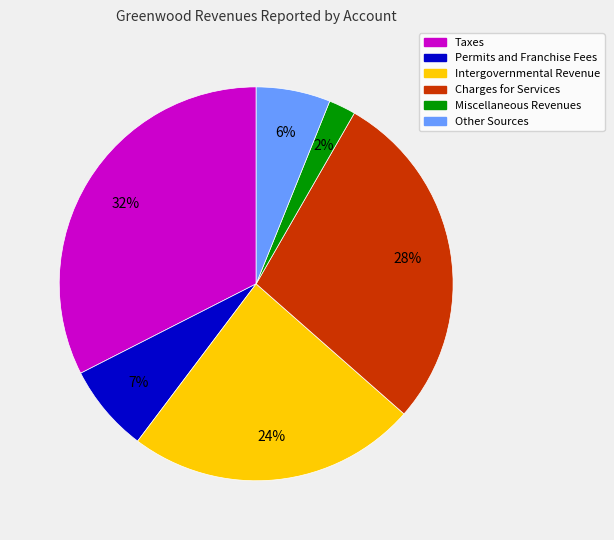

The Other Sources slice represents 6% of the pie. True or false?

True